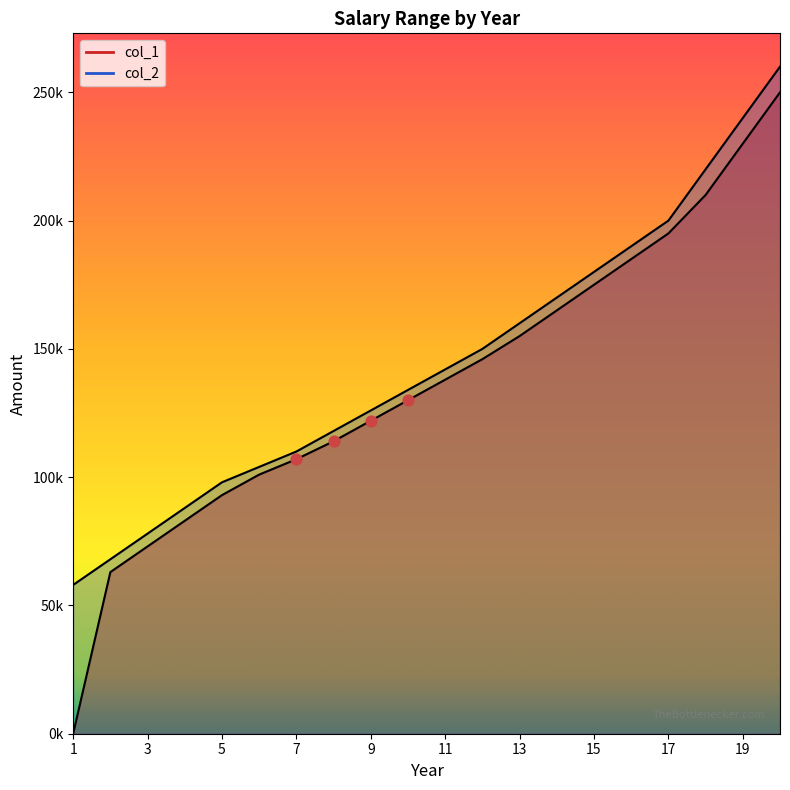

Which series has the largest total across all categories?

col_2